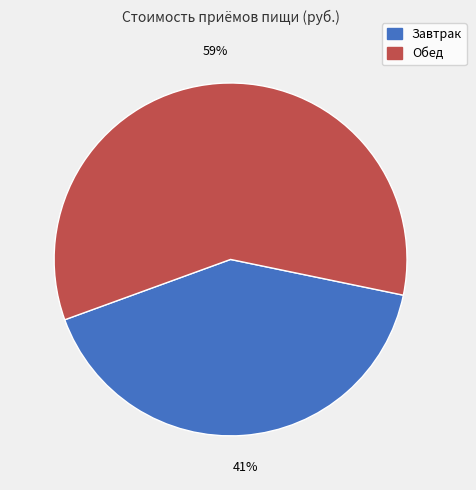

Is it true that Обед is 74% of the pie?

False